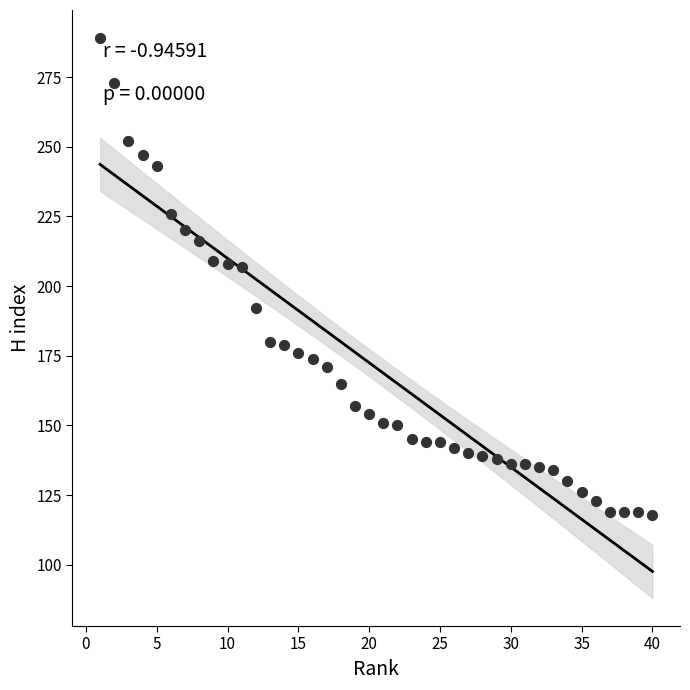

What is the range of Y values (max minus min)?

171